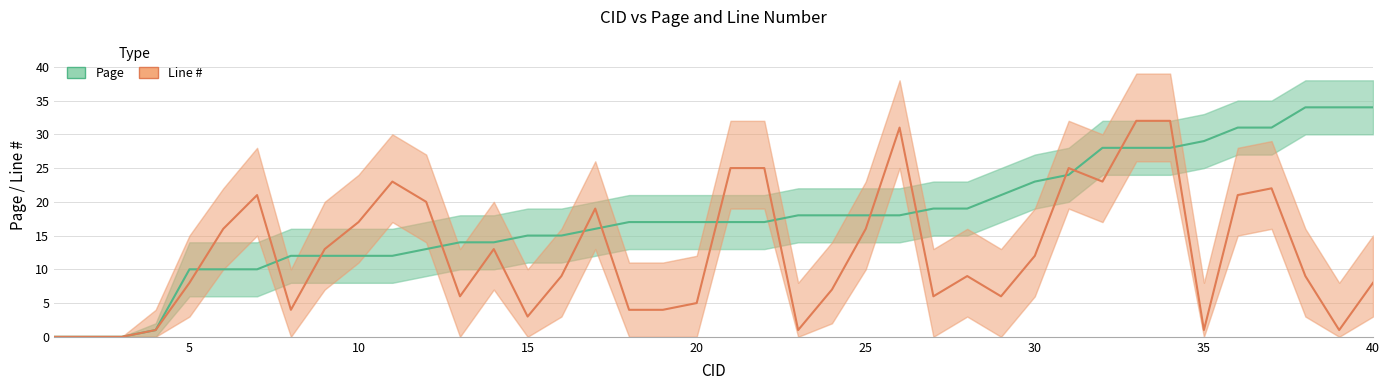

What is the average value of the Page series?

18